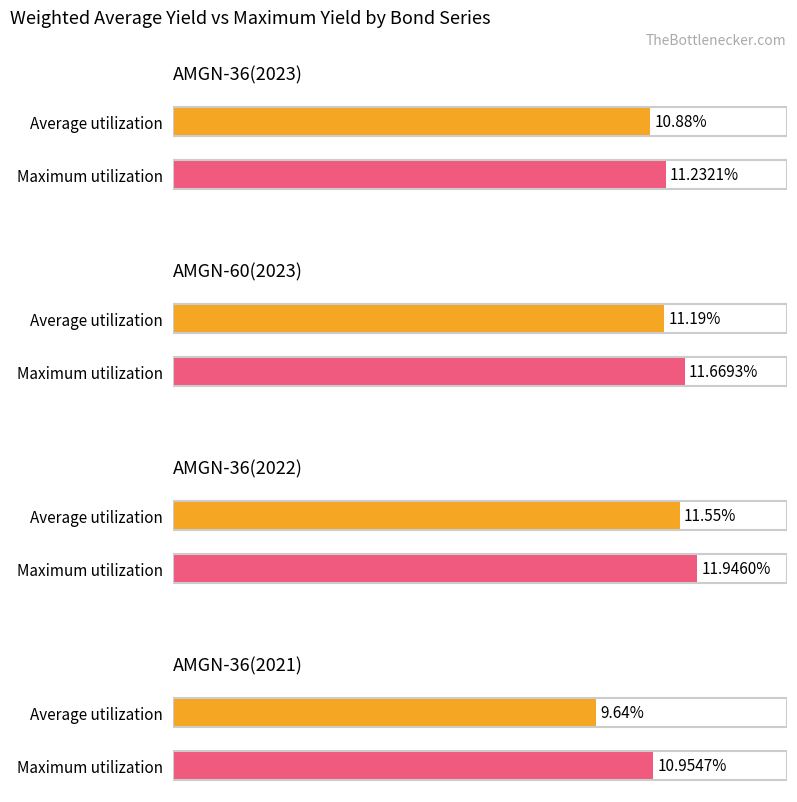

What is the maximum value for Average utilization?

11.6